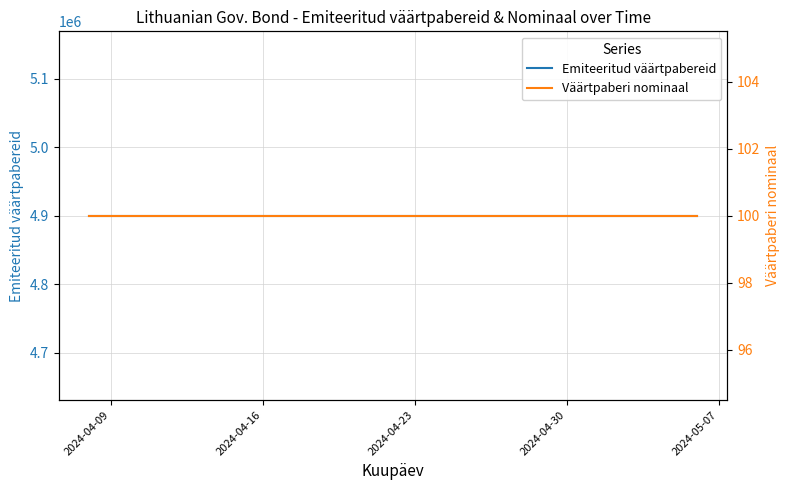

True or false: Väärtpaberi nominaal has a value of 32 at 17.

False